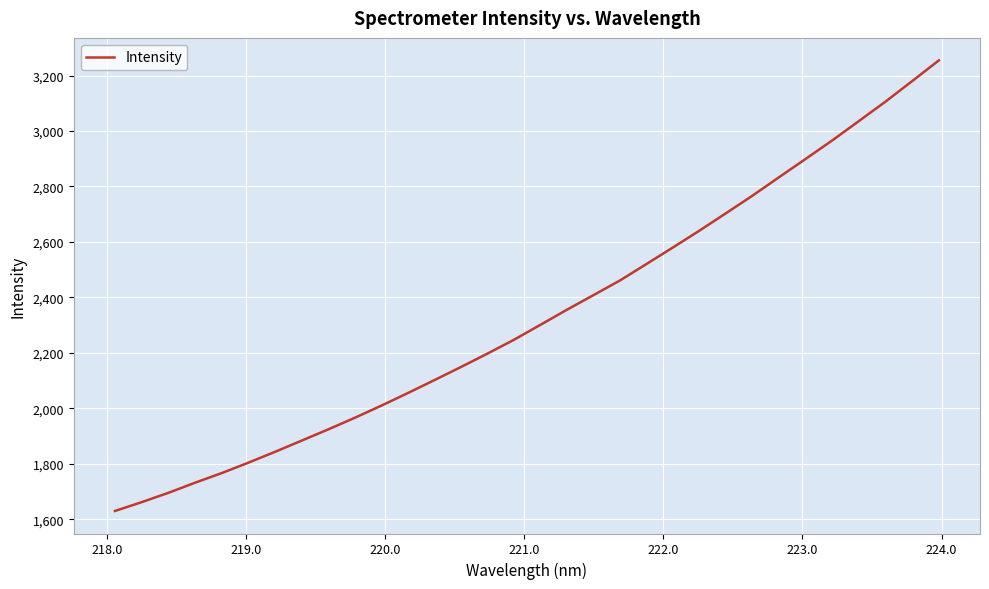

What is the greatest value displayed?

3254.5